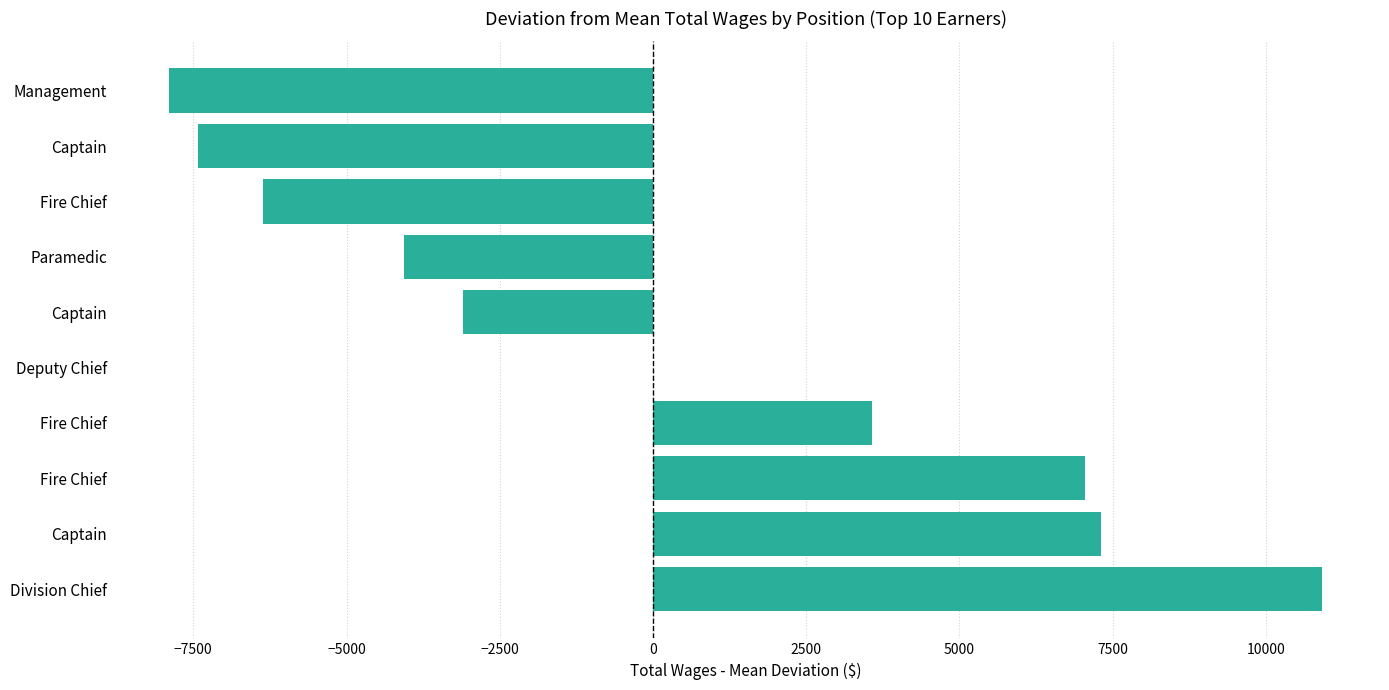

How many data points are above 5?

5